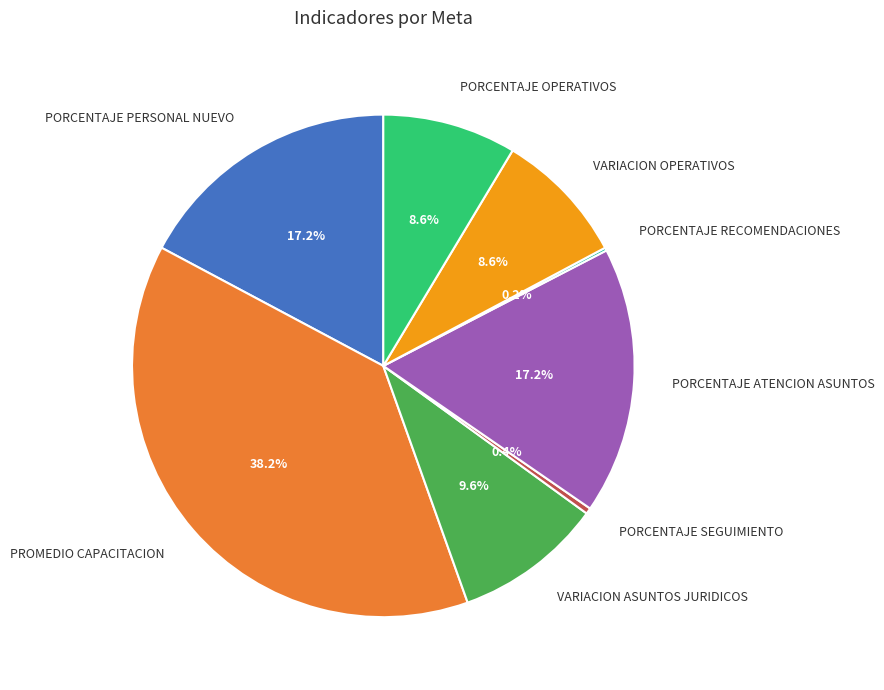

The PROMEDIO CAPACITACION slice represents 38% of the pie. True or false?

True